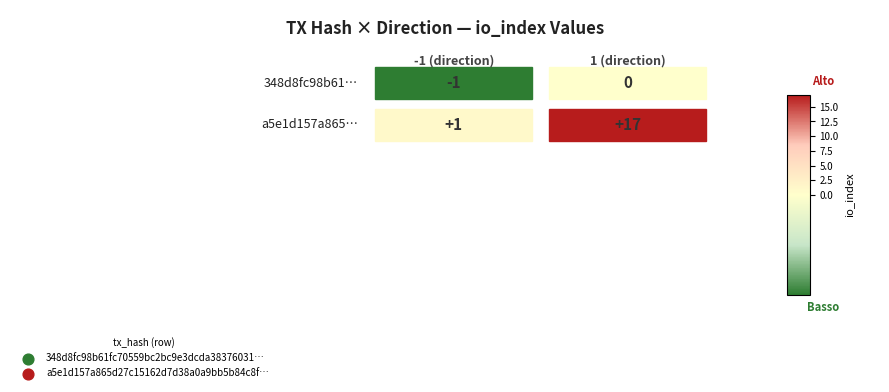

The 348d8fc98b61fc70559bc2bc9e3dcda38376031… series shows -1 at 0. True or false?

False